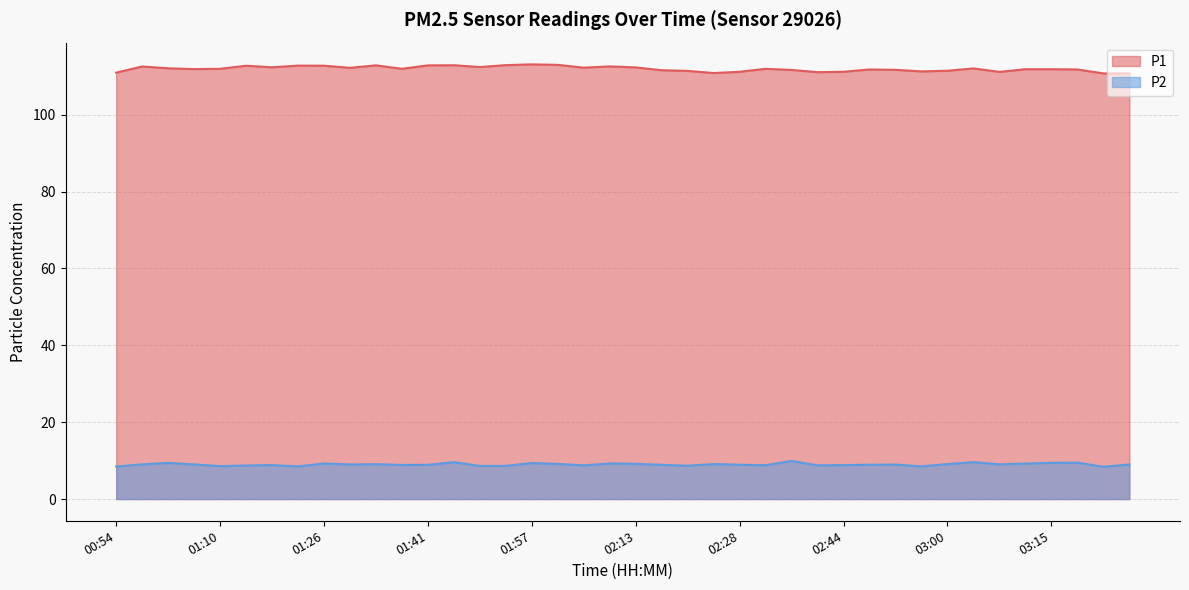

What is the highest value of the P2 series?

9.9